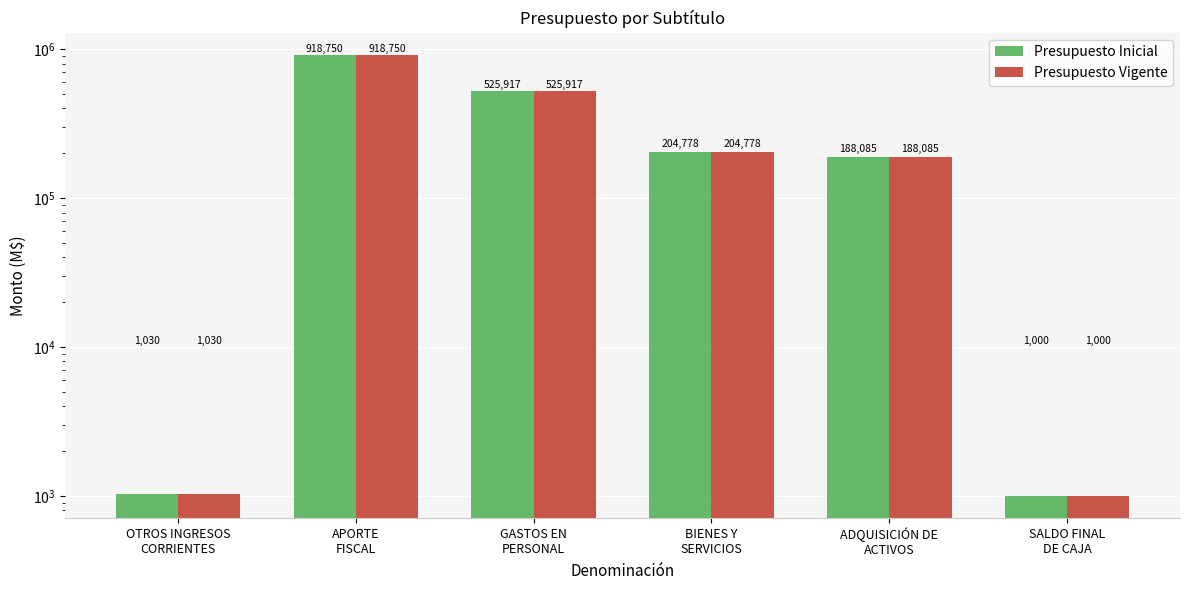

What is the difference between the Presupuesto Vigente values at BIENES Y
SERVICIOS and GASTOS EN
PERSONAL?

321139